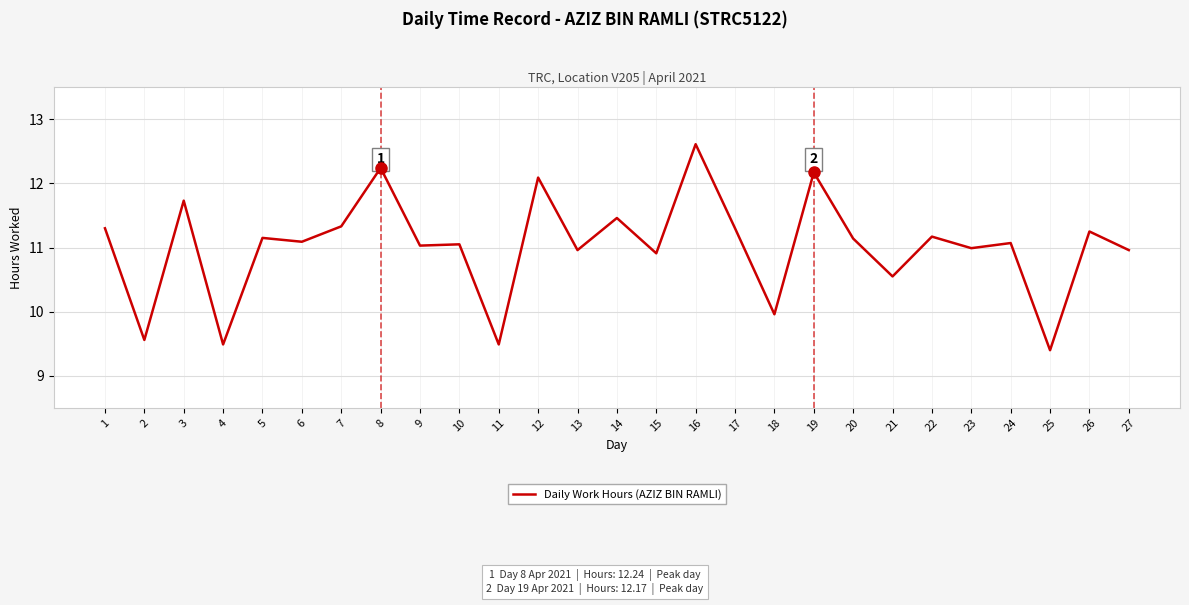

How many categories are shown in the chart?

27